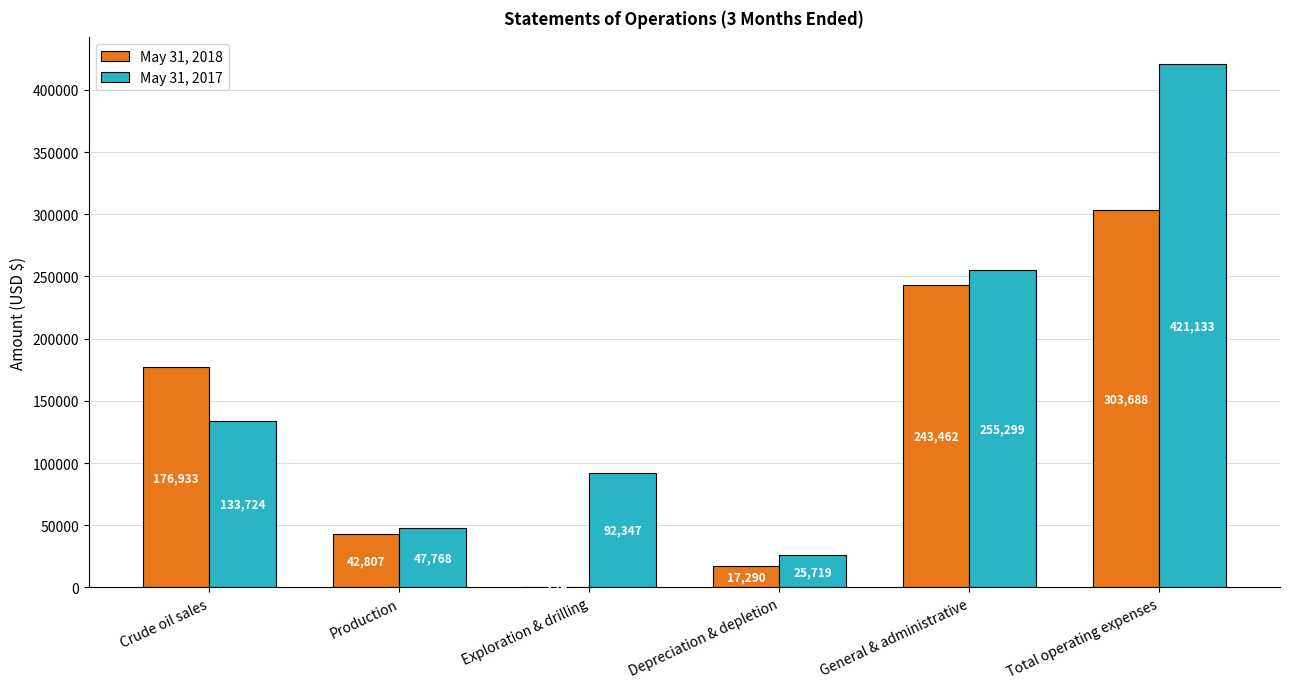

Which category has the highest value in the May 31, 2017 series?

Total operating expenses